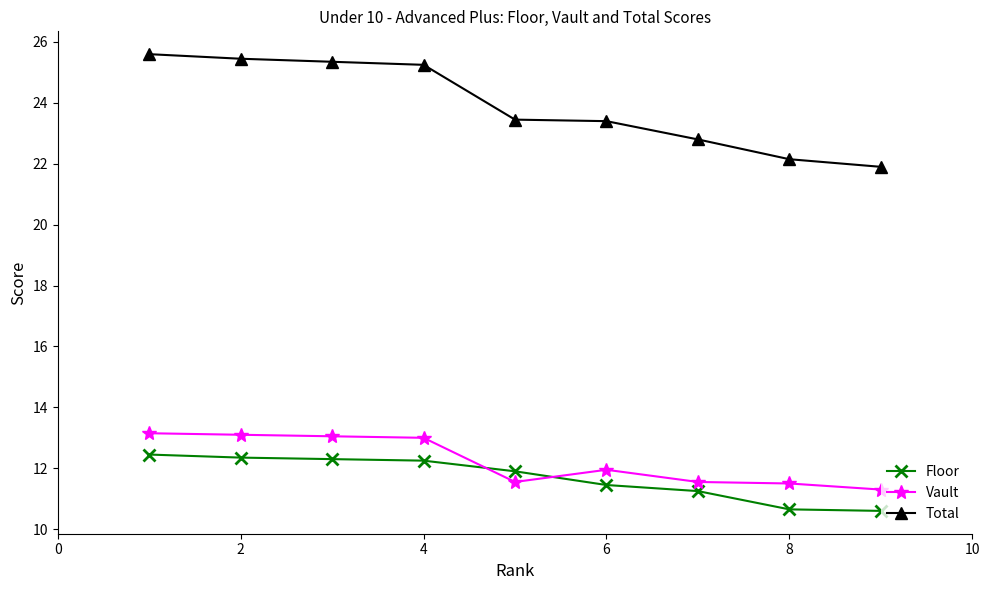

What is the smallest value displayed?

10.6